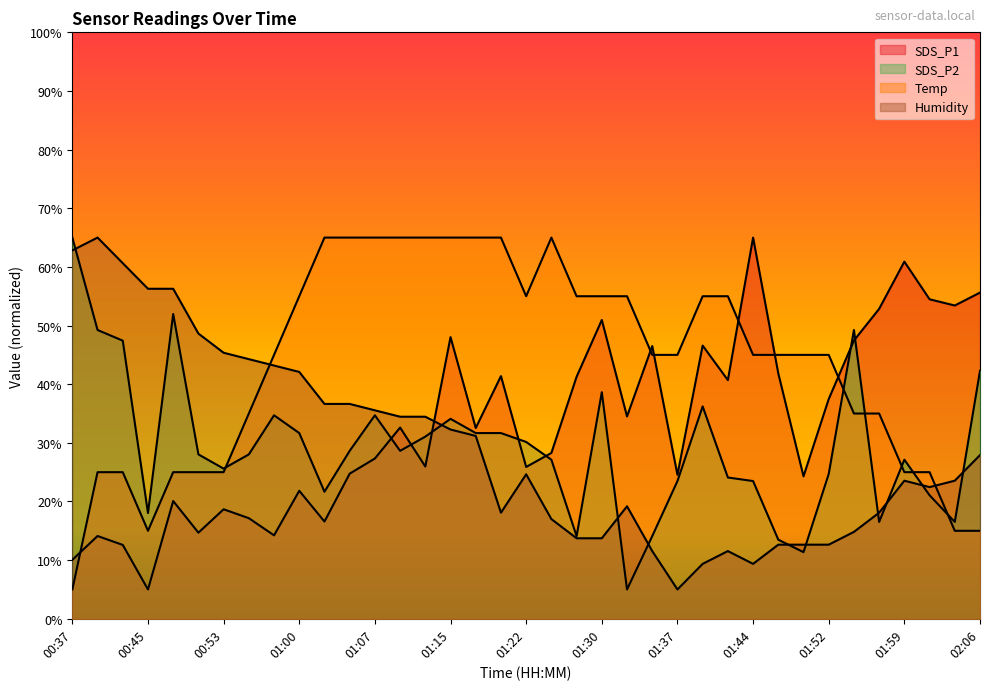

Is the value of SDS_P2 at 01:00 greater than the value of SDS_P1 at 01:30?

No